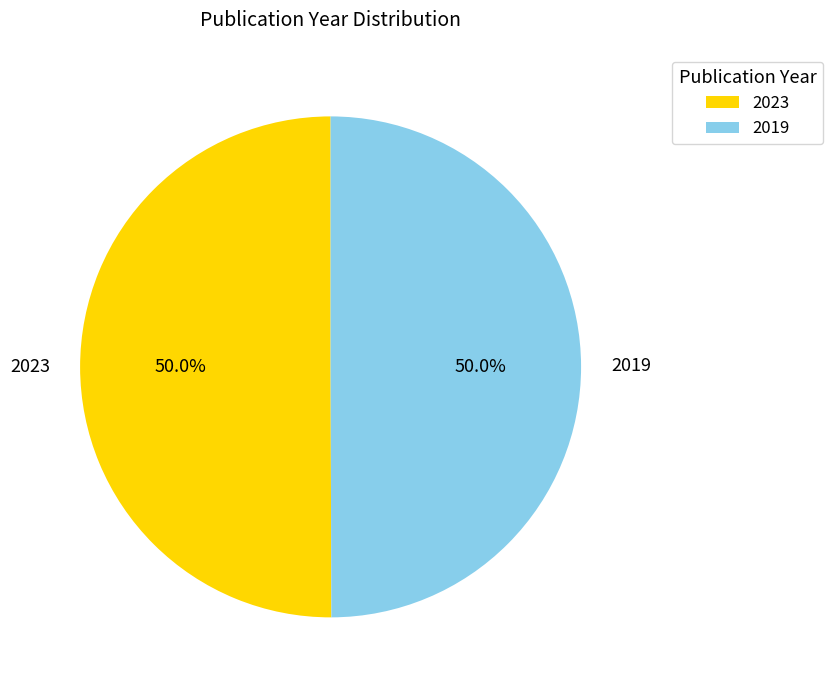

How many slices are in this pie chart?

2